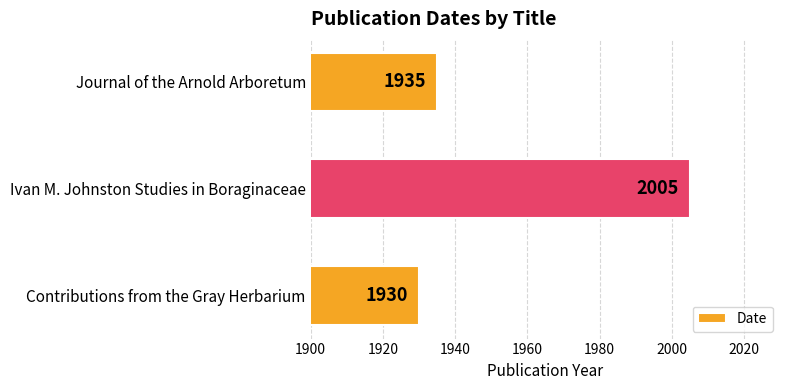

Count the number of data series in this chart.

1